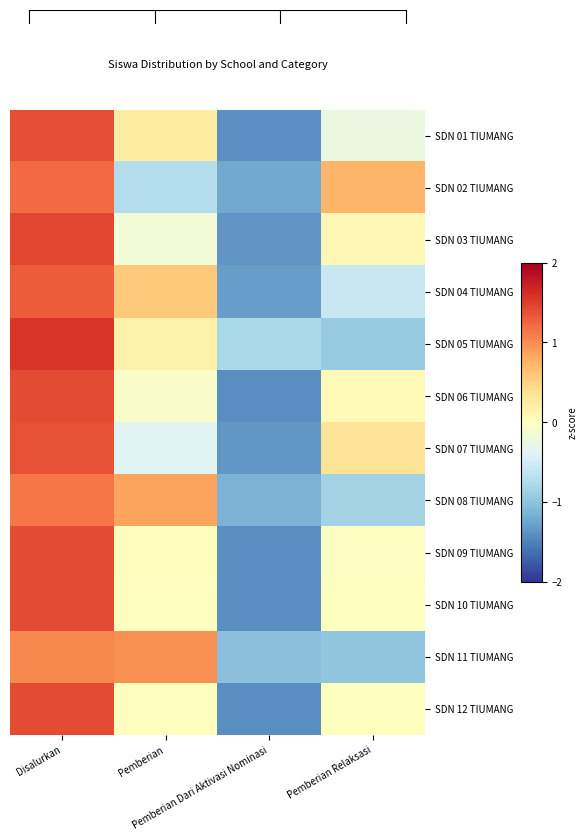

At how many categories does at least one series exceed -1?

4